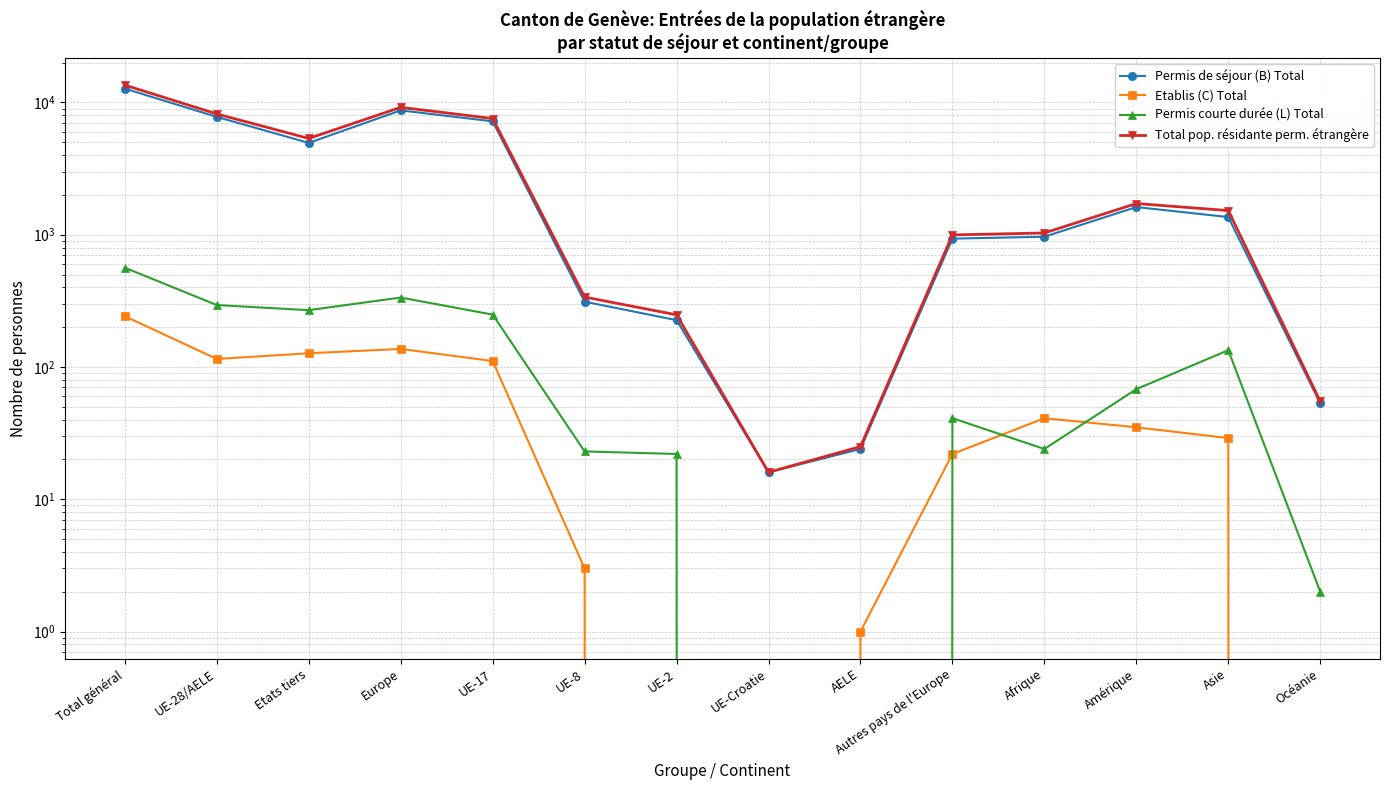

At which label does Total pop. résidante perm. étrangère reach its minimum?

UE-Croatie